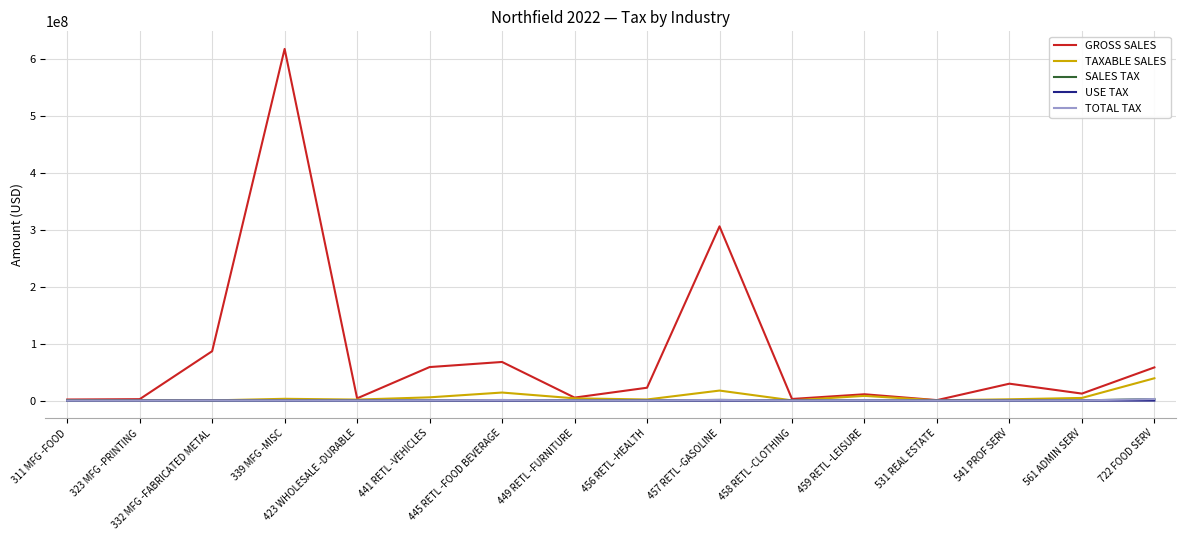

Which series has the largest total across all categories?

GROSS SALES